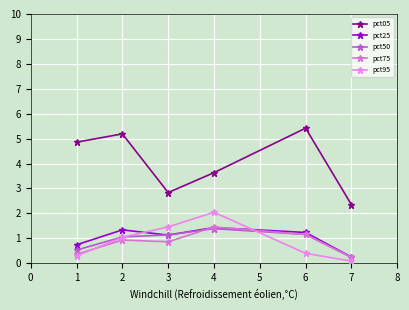

Is this an area chart (filled region under the line)?

No